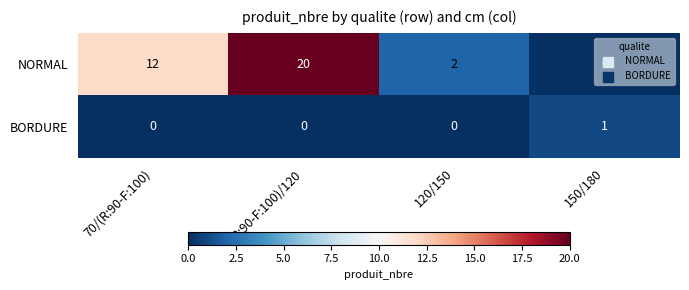

What is the maximum value shown in the chart?

20